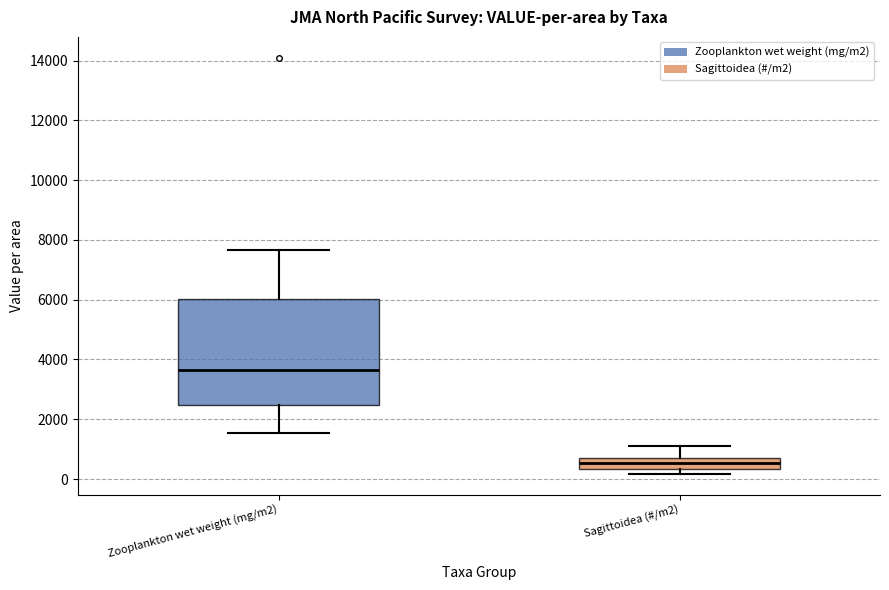

Reading left to right, read every box against the y-axis: the position of its median line, the range the box covers, and the ends of its whiskers. The values are not printed on the chart, so give them approximately, as read against the axis.

Zooplankton wet weight (mg/m2): median 3600, box 2400 to 6000, whiskers 1600 to 7600
Sagittoidea (#/m2): median 600 (inside the box), box 400 to 600, whiskers 200 to 1200